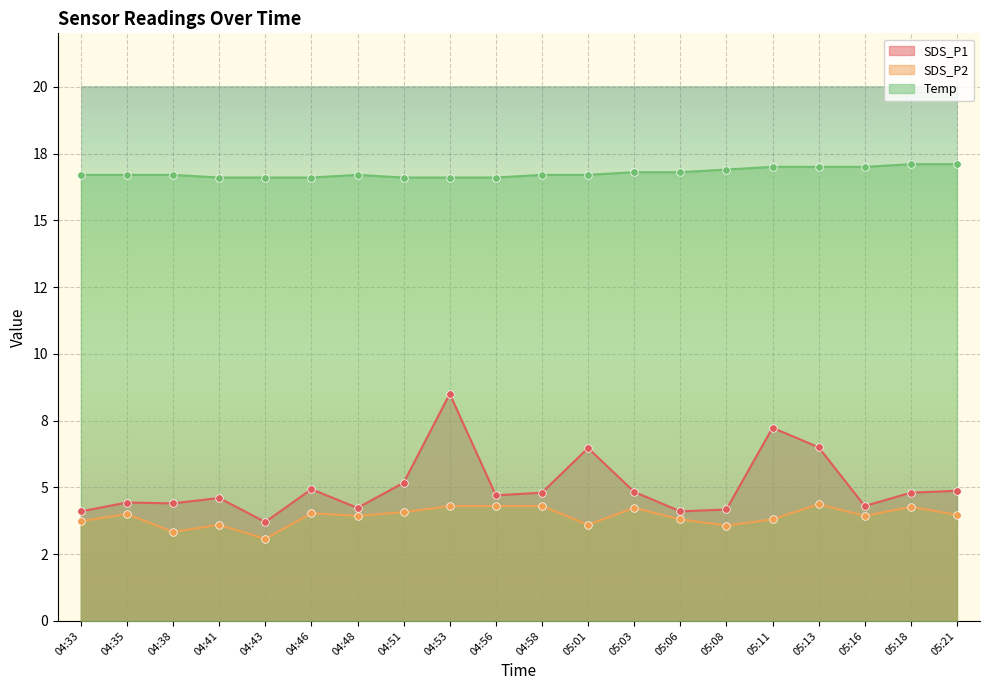

Which series has the largest Y range (max minus min)?

SDS_P1